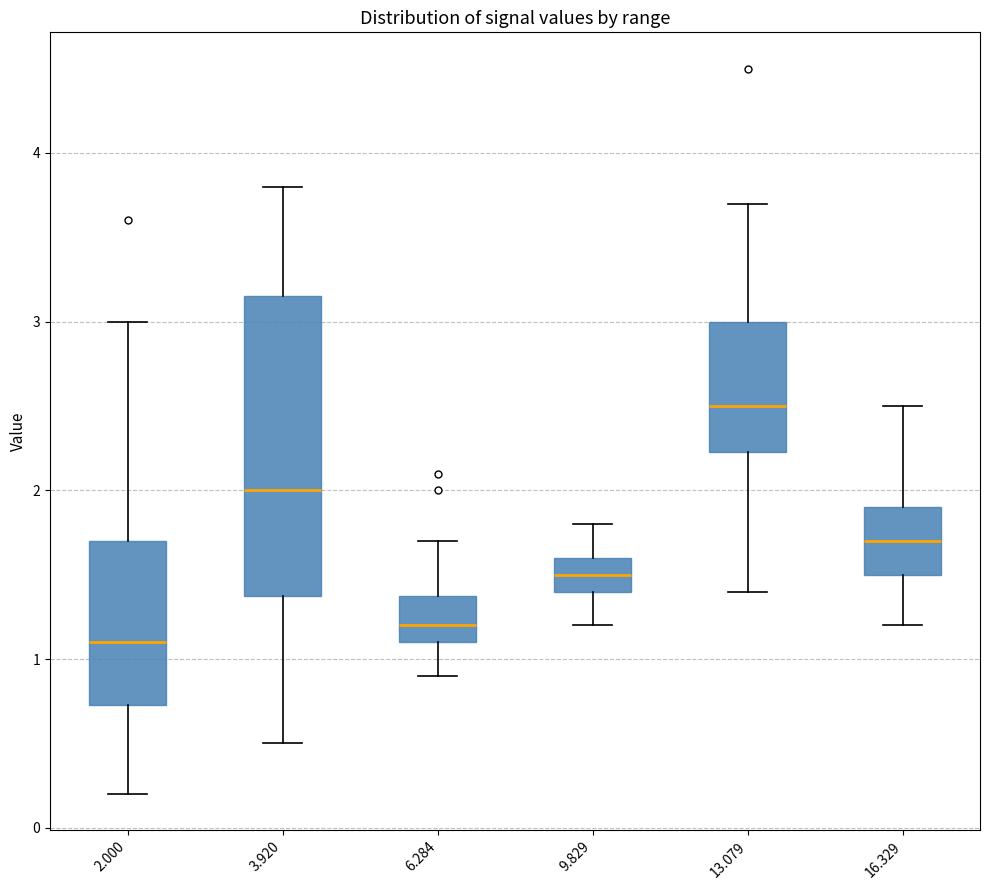

Which box is the tallest, from its lower edge to its upper edge?

3.920